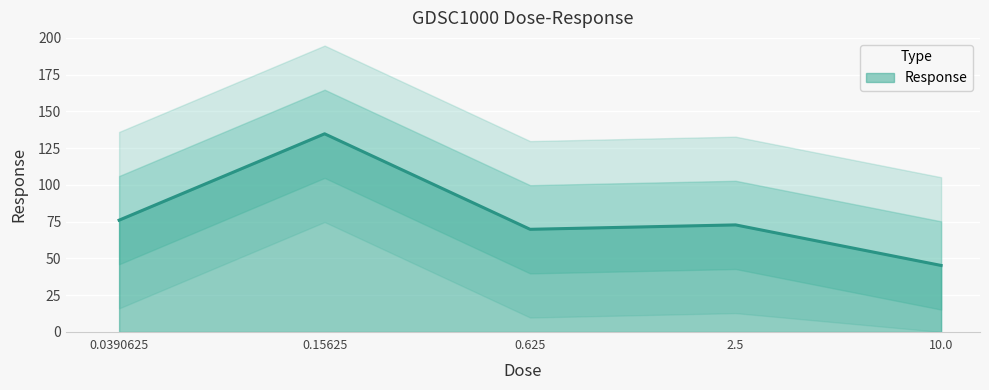

Count the number of data series in this chart.

1